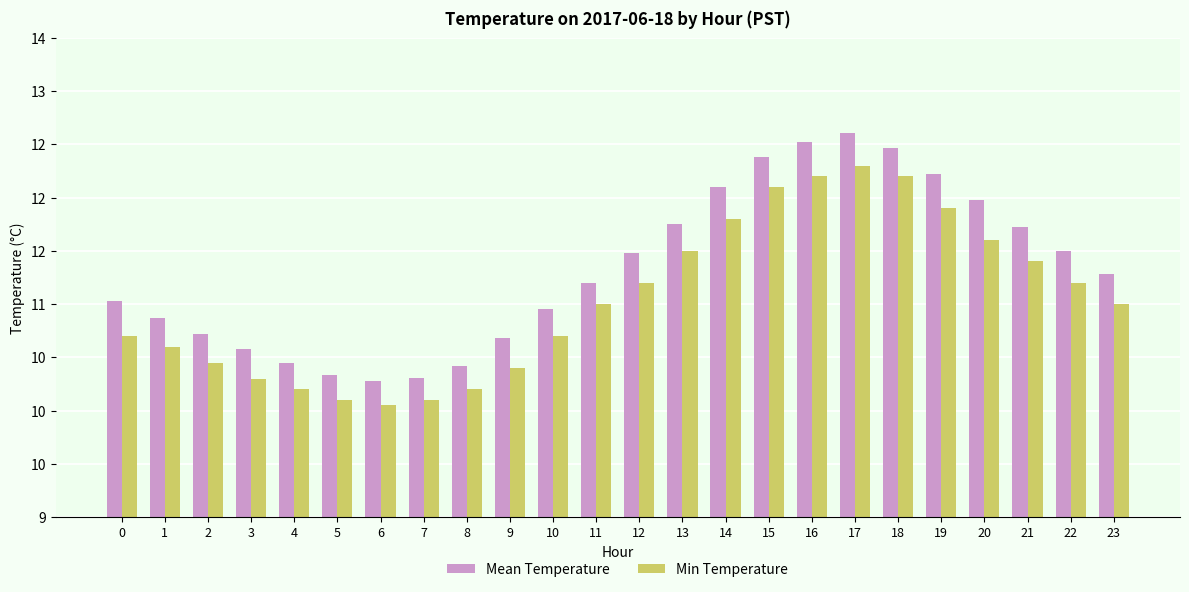

Is the value of Min Temperature at 0 greater than the value of Mean Temperature at 16?

No